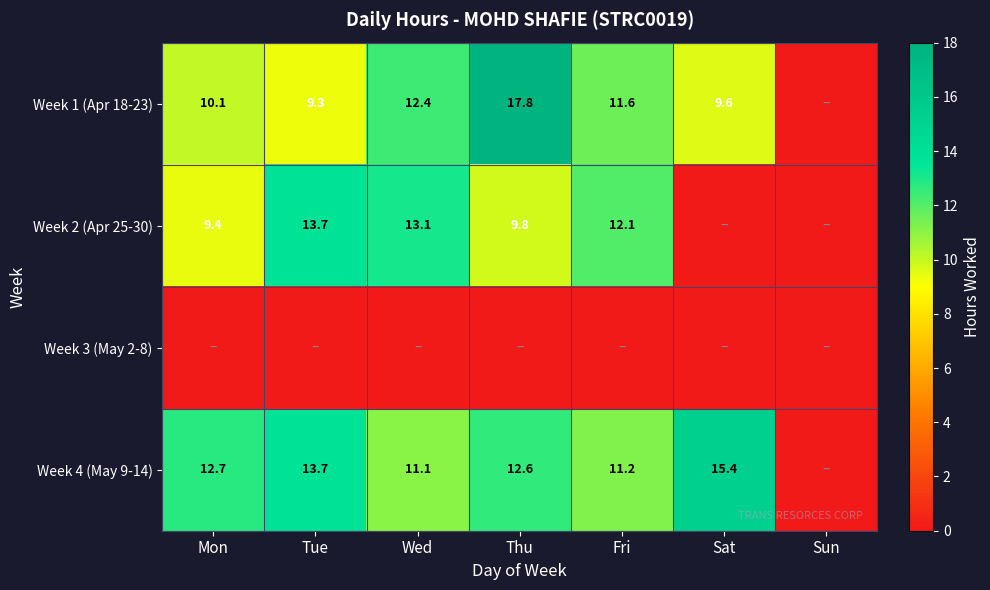

Is the value of Week 4 (May 9-14) at Wed greater than the value of Week 2 (Apr 25-30) at Fri?

No